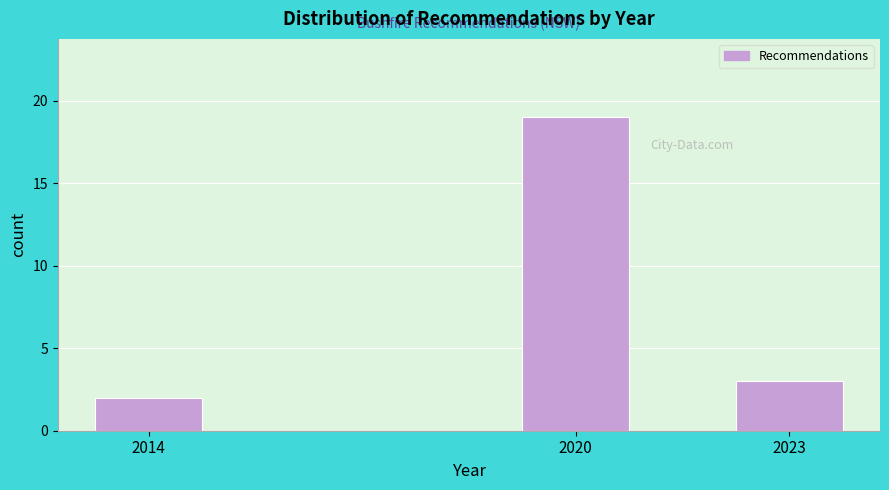

Reading right to left, what are all the values shown in this chart?

3	19	2